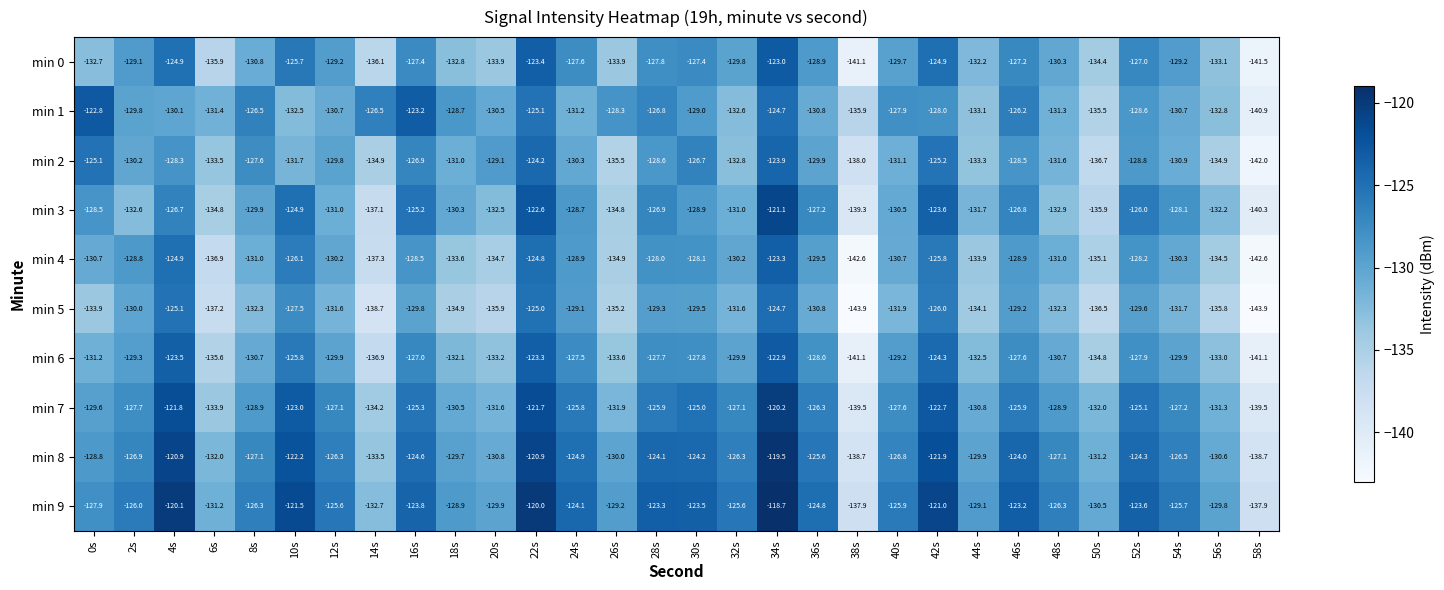

What is the difference between the highest and lowest values at 58s?

6.0